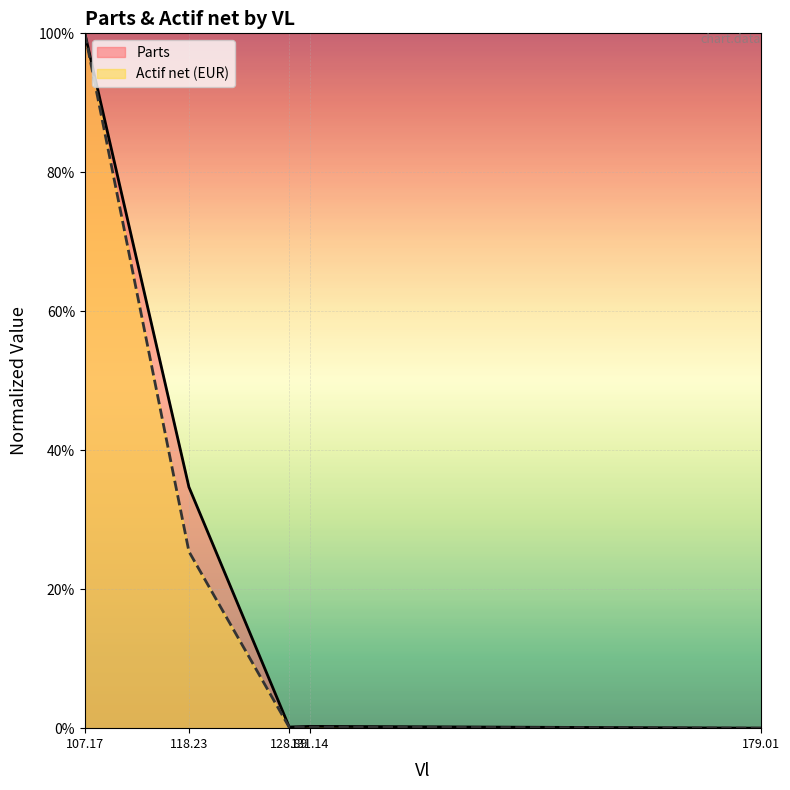

Is the value of Parts at 118.23 greater than the value of Actif net (EUR) at 179.01?

Yes